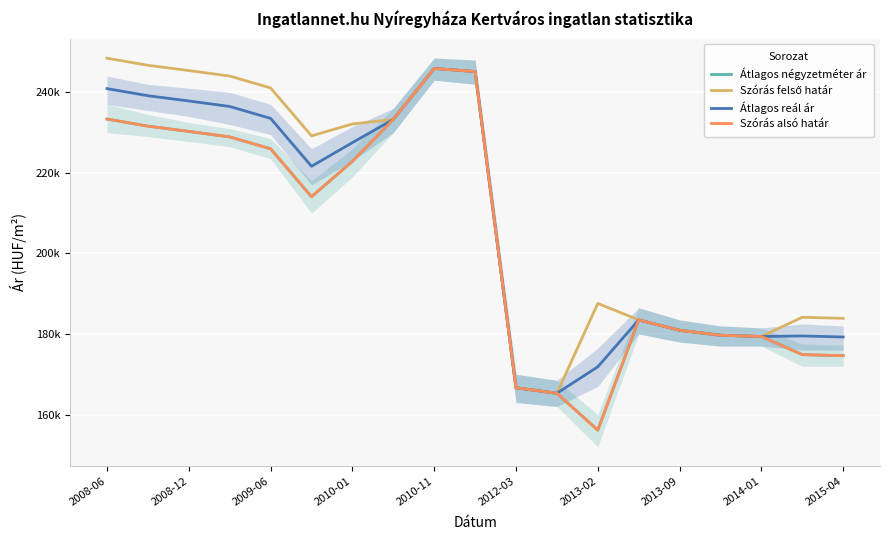

Read the Szórás alsó határ value at 2015-04.

174615